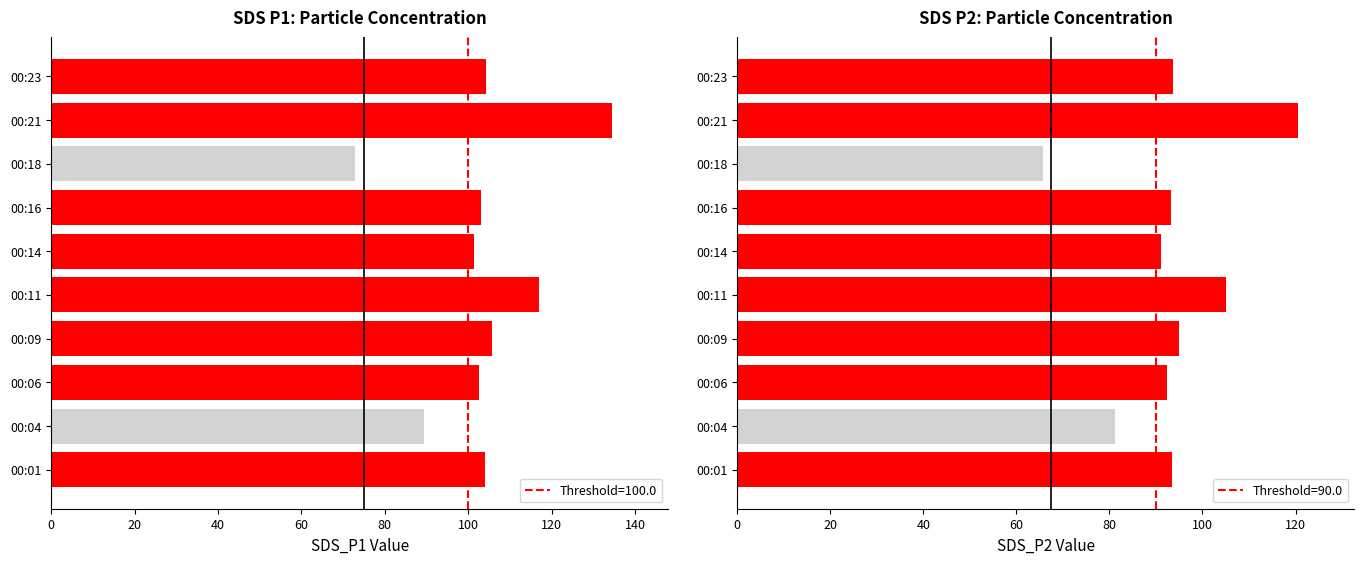

What is the total value across all series at 00:04?

170.7